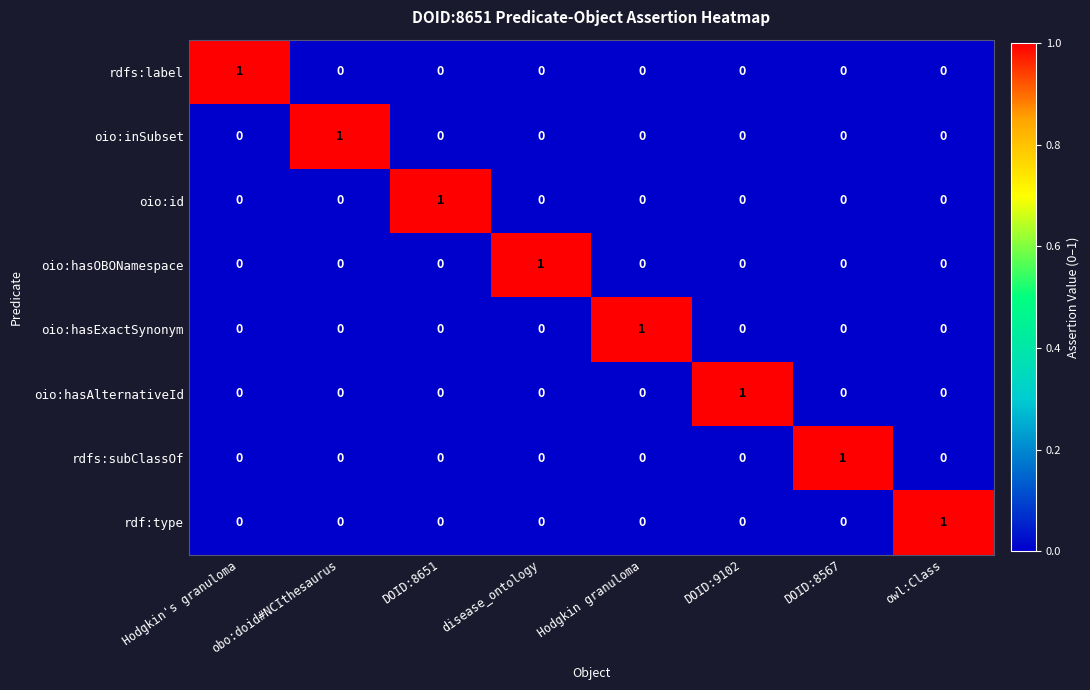

The rdfs:subClassOf series shows 0 at disease_ontology. True or false?

True